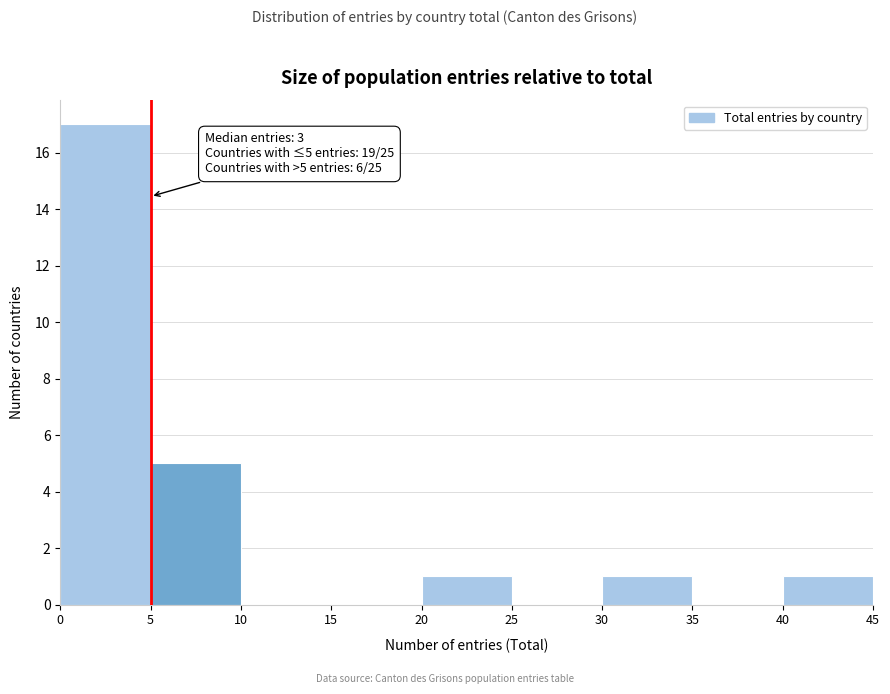

Which range on the x-axis has the tallest bar?

0 to 5